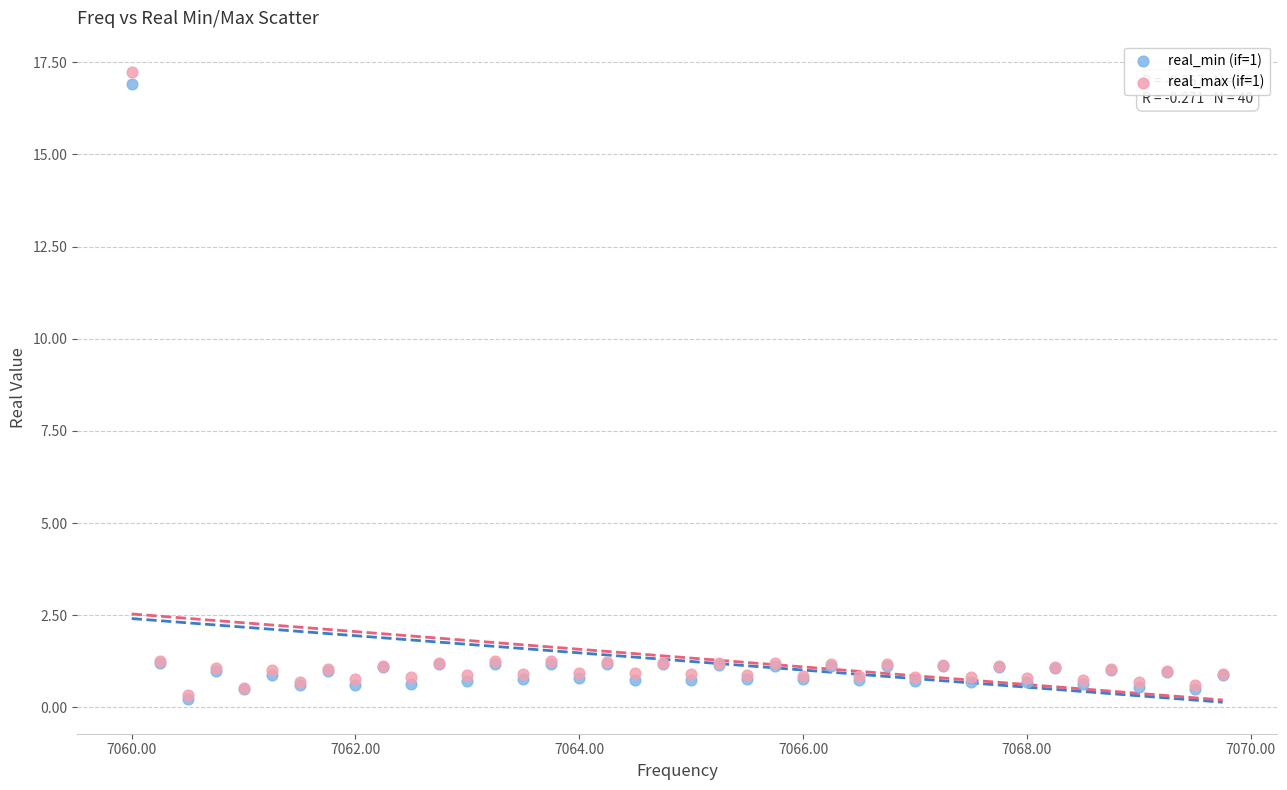

What are all the series names shown in the legend?

real_min (if=1), real_max (if=1)